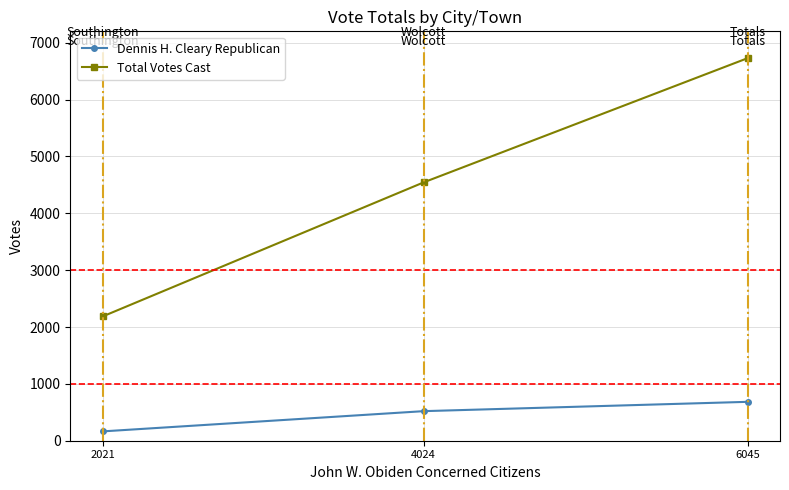

What is the value of the Total Votes Cast point at the 1st from the left?

2185